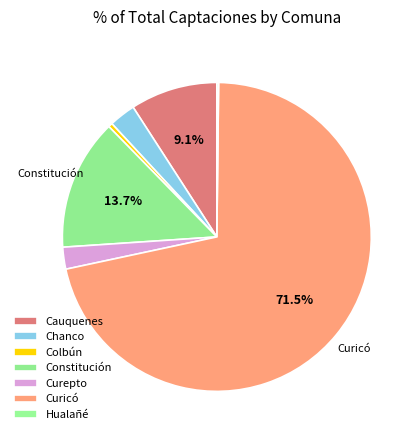

Which category has the biggest portion of the pie?

Curicó